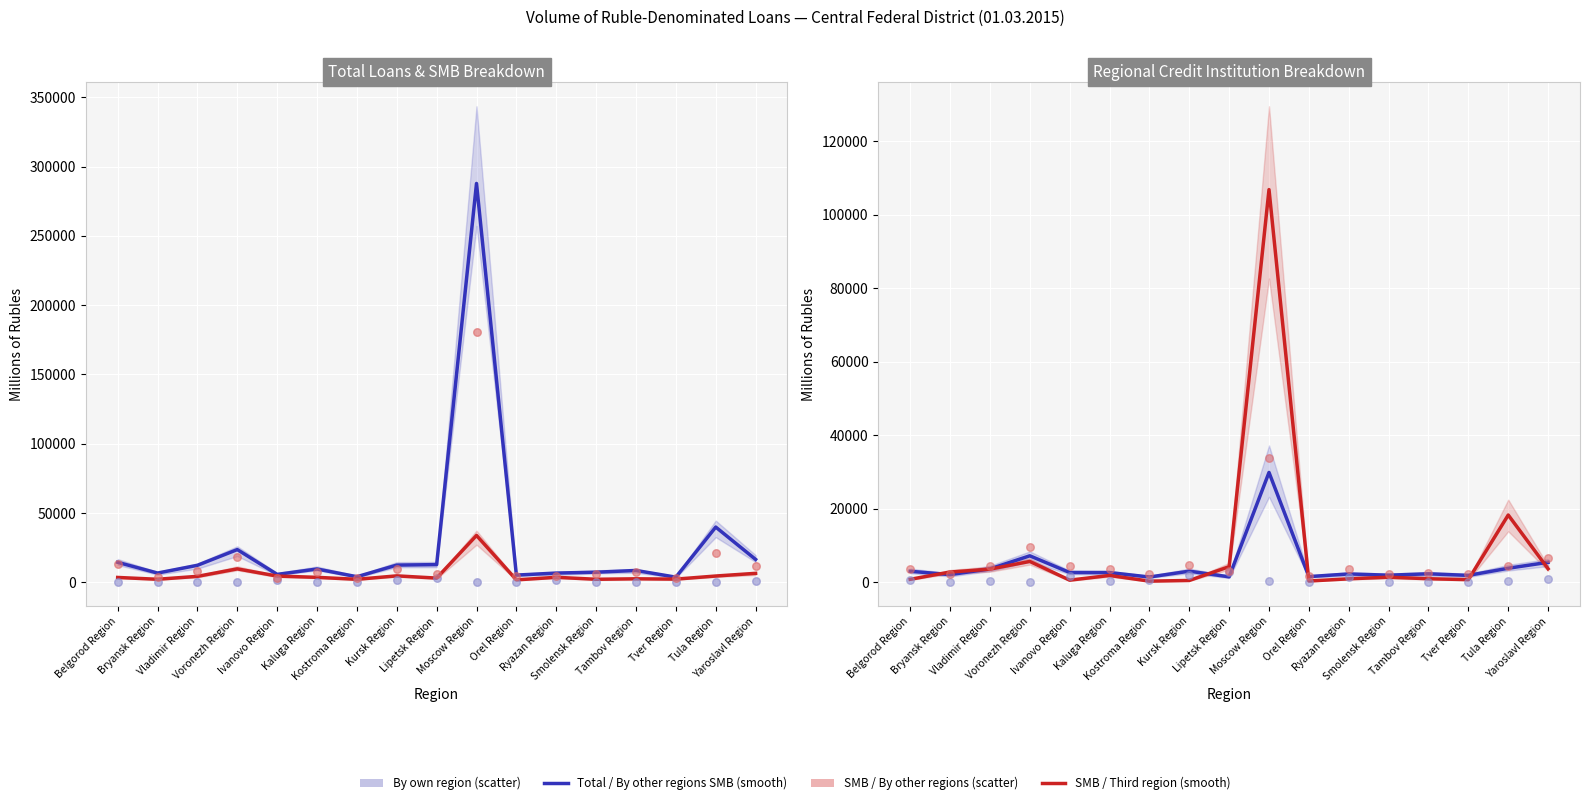

Which series has the widest spread of Y values?

Total